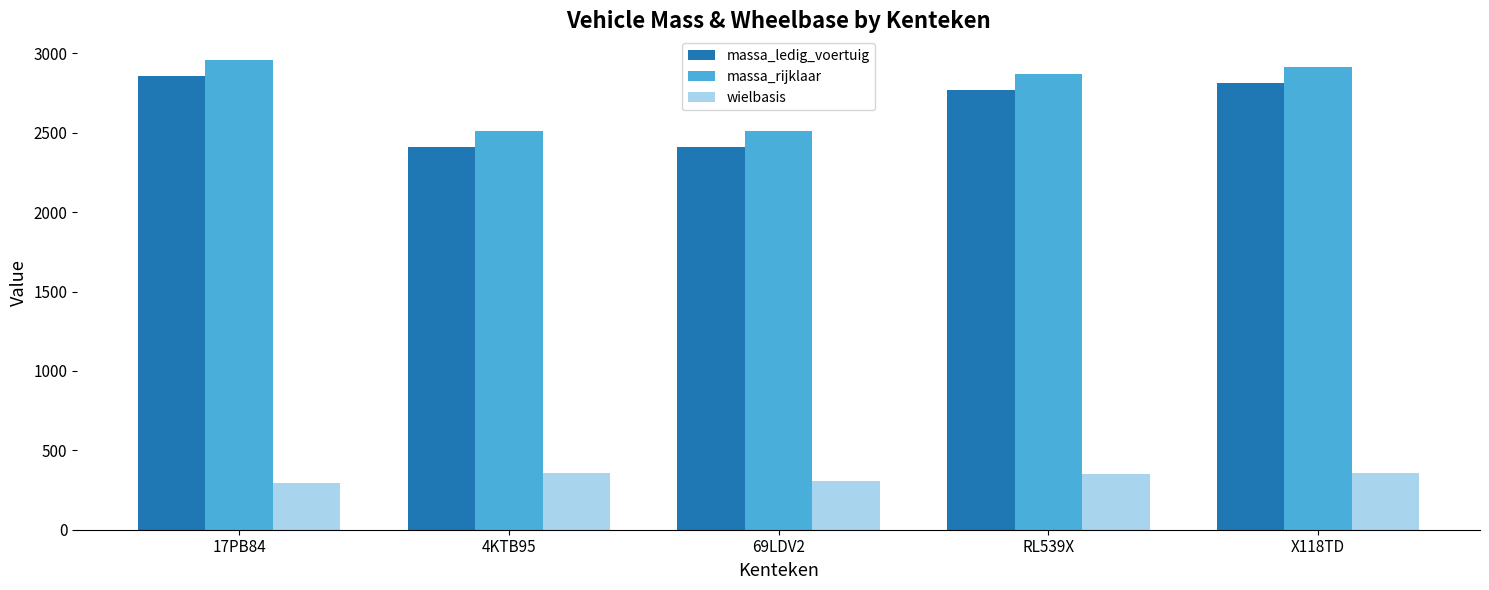

Where is massa_rijklaar nearest to the value 2735?

RL539X